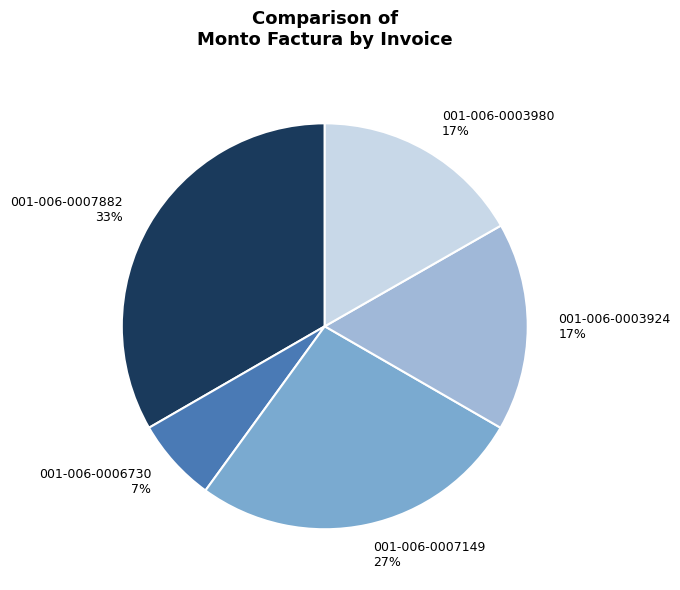

Is there any slice that represents more than half of the pie?

No